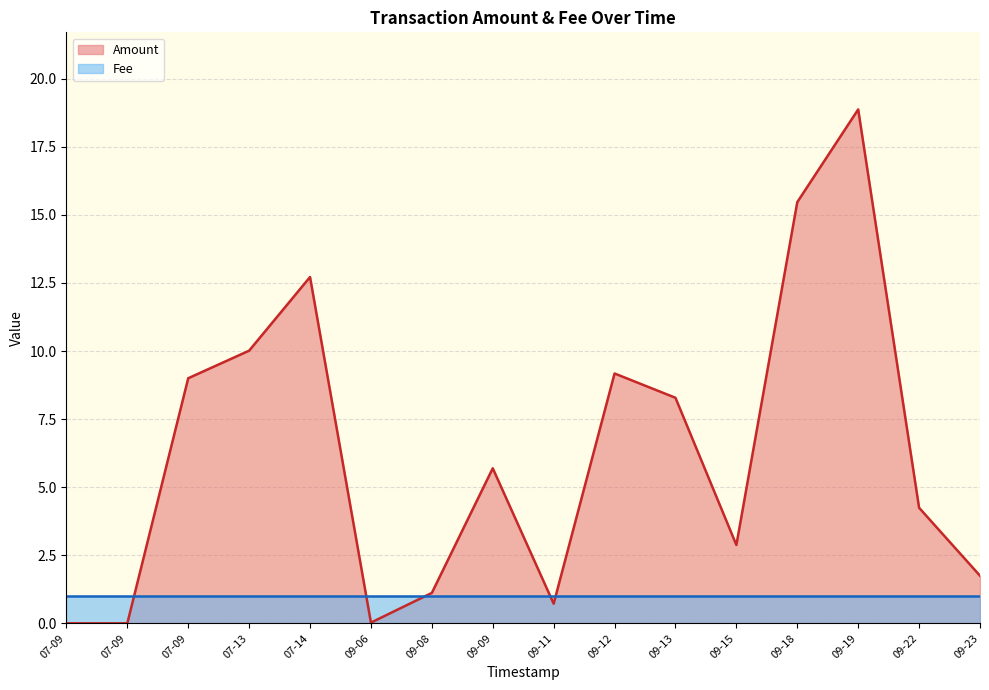

At which category is the sum across all series the highest?

09-19